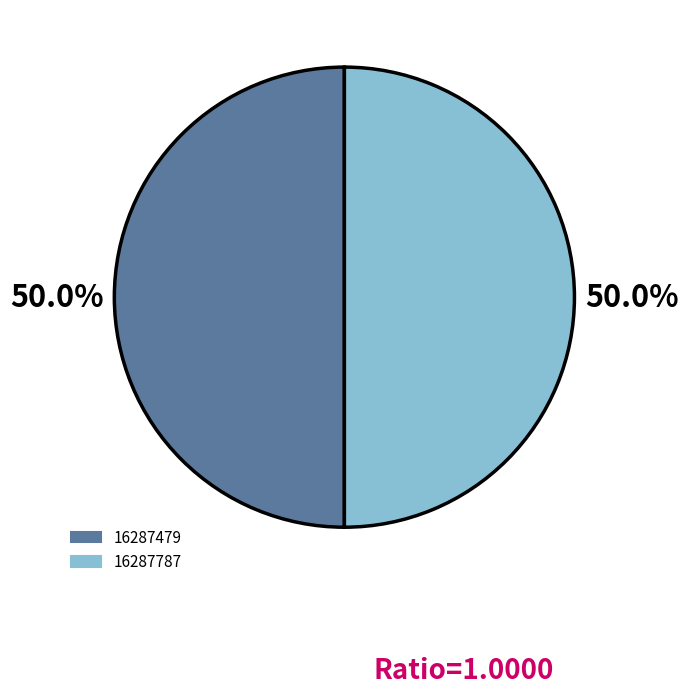

What is the ratio of the value at 16287479 to the value at 16287787?

1.0